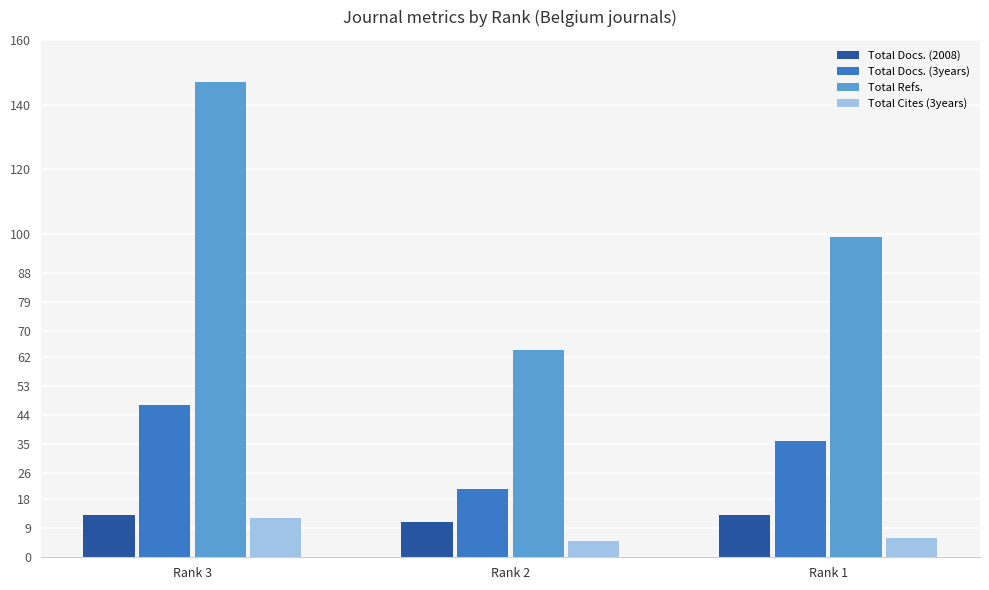

At which label is Total Docs. (3years) closest to 34?

Rank 1